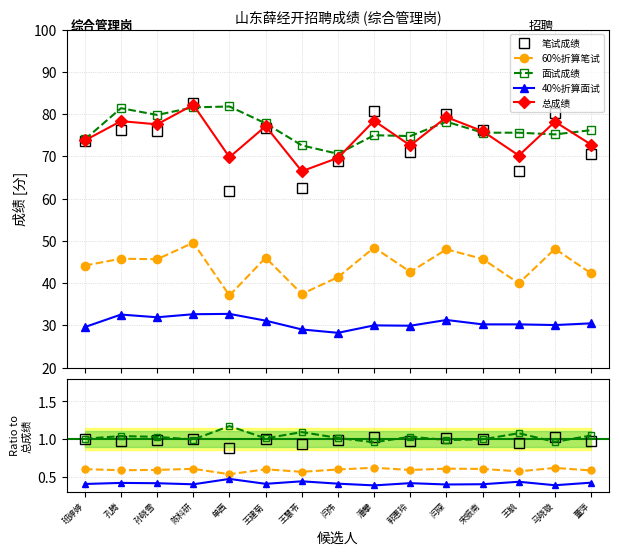

True or false: 40%折算面试 and 60%折算笔试 cross at least once.

False